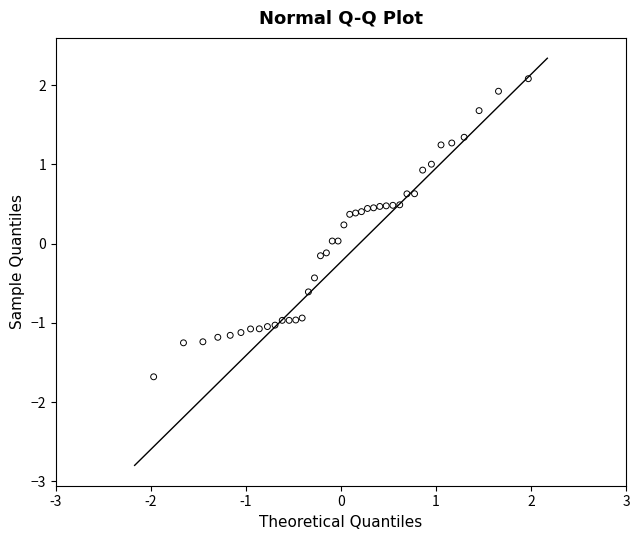

What is the range of Y values (max minus min)?

3.8